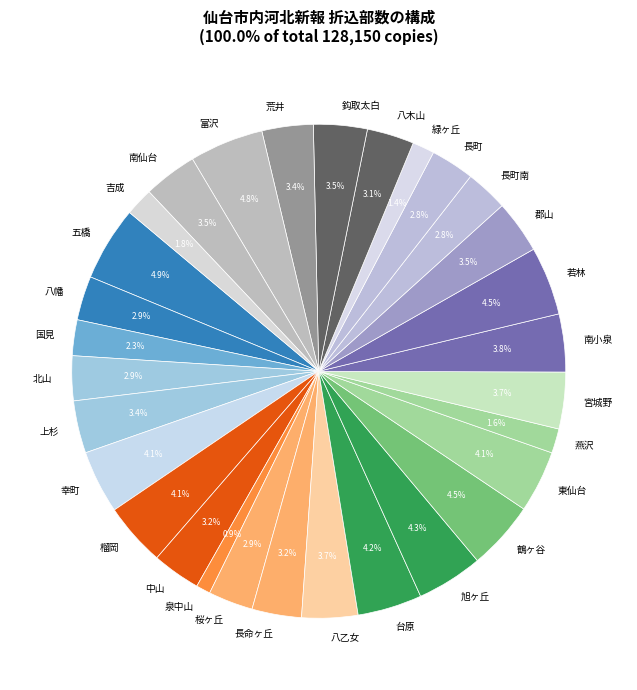

Which category has the smallest portion of the pie?

泉中山